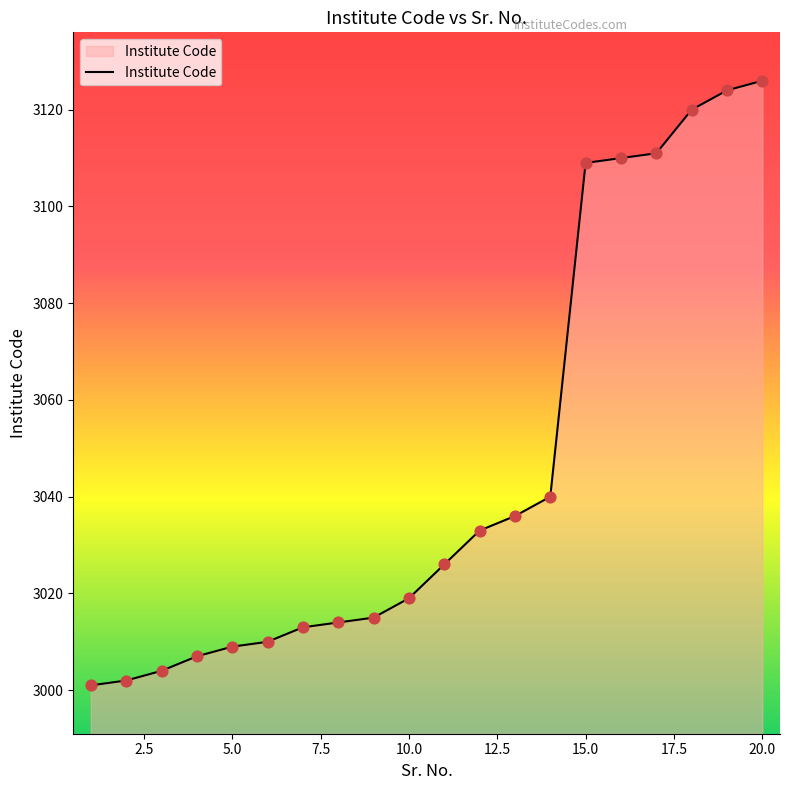

What is the maximum value shown in the chart?

3126